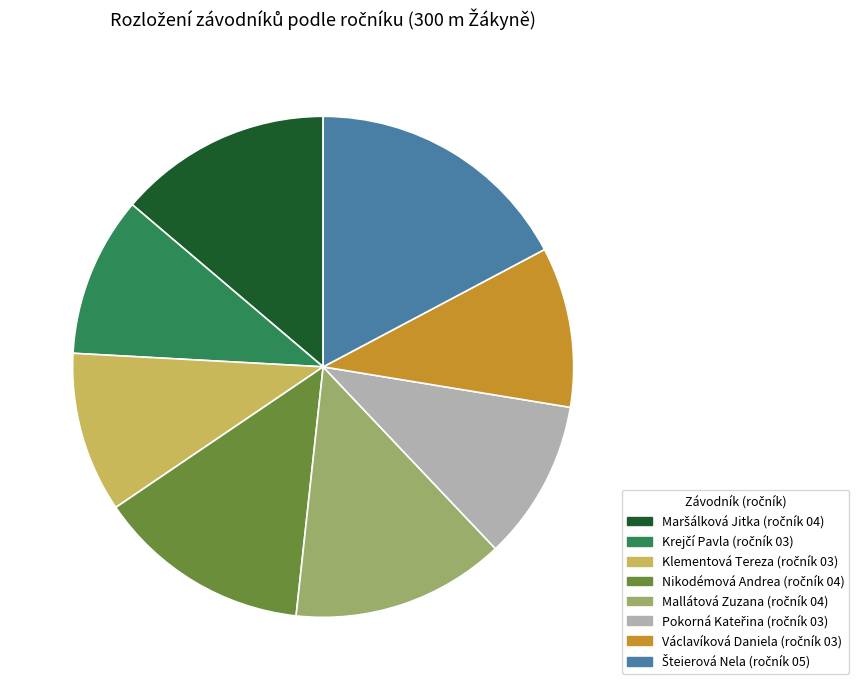

How many slices are in this pie chart?

8